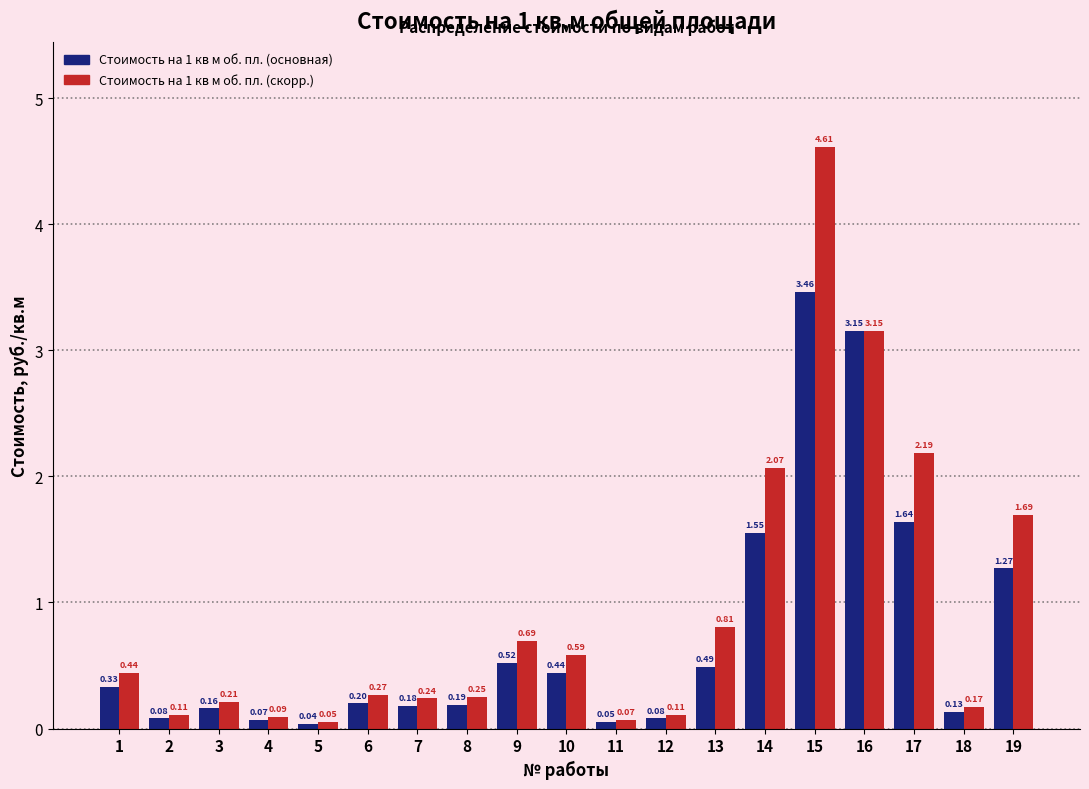

Is the value of Стоимость на 1 кв м об. пл. (скорр.) at 15 greater than the value of Стоимость на 1 кв м об. пл. (основная) at 17?

Yes